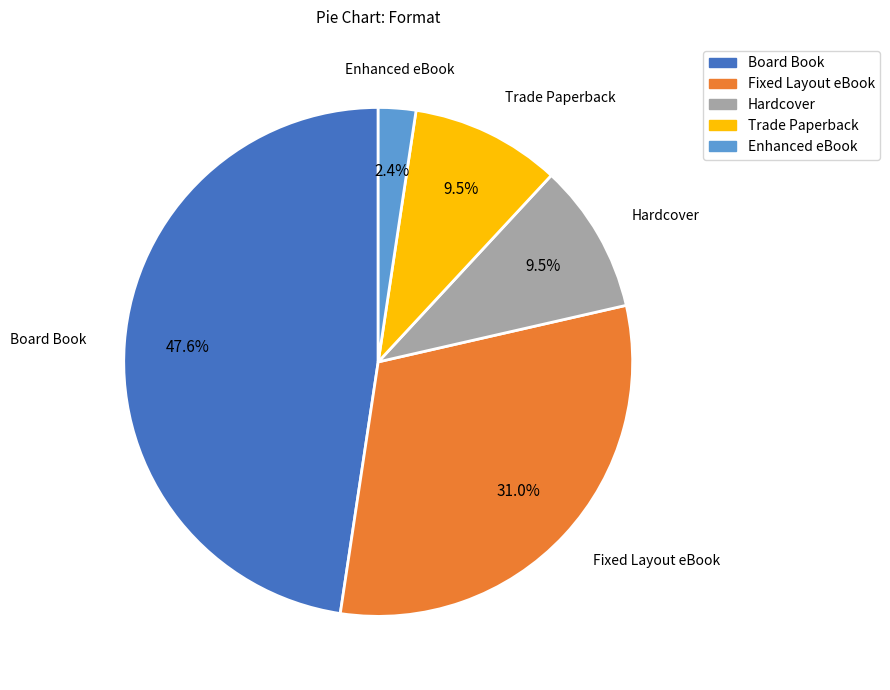

How many slices are in this pie chart?

5